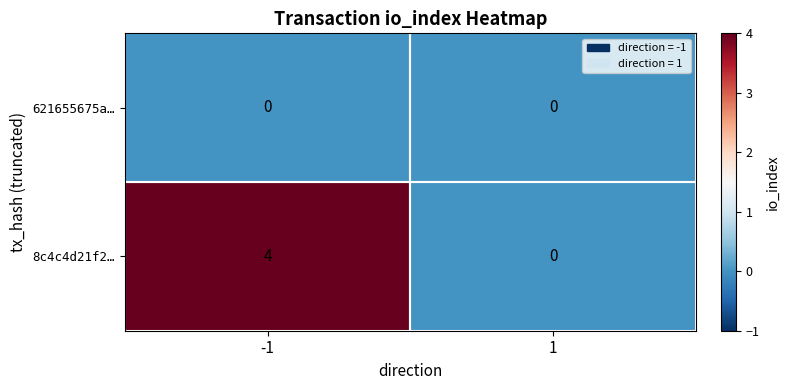

What value does the 8c4c4d21f2… series have at -1?

4